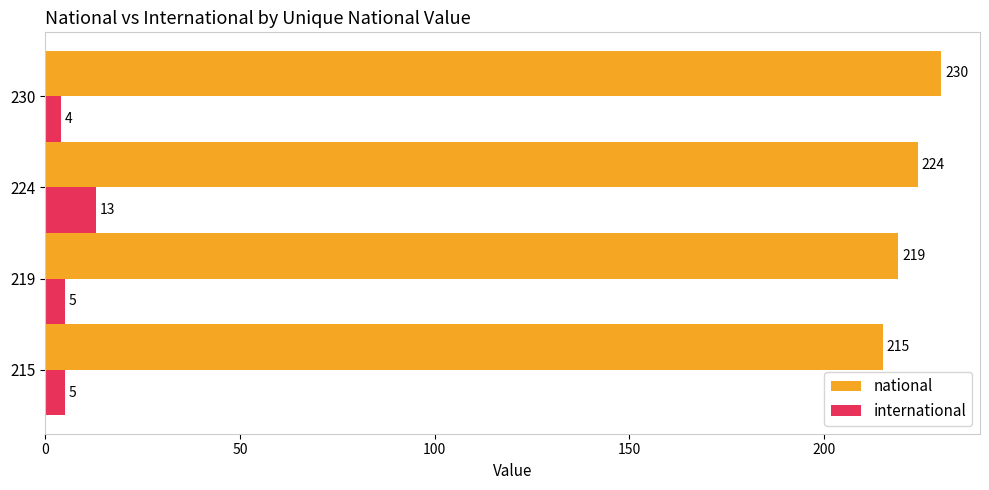

Which series has the widest spread of values?

national